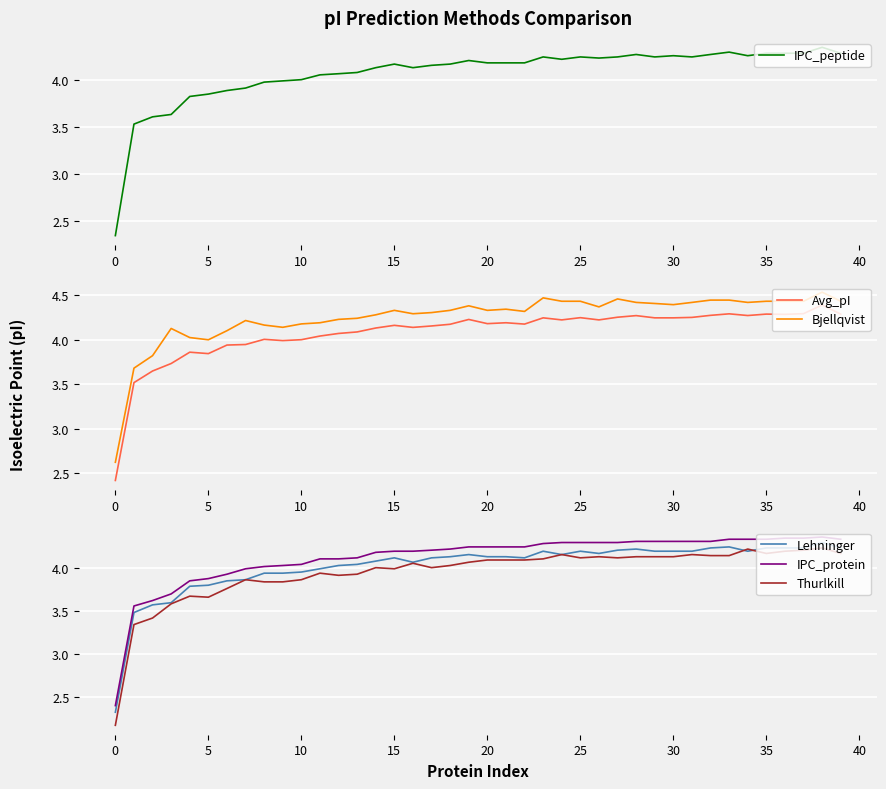

What is the value of the Avg_pI point at the 37th from the left?

4.3